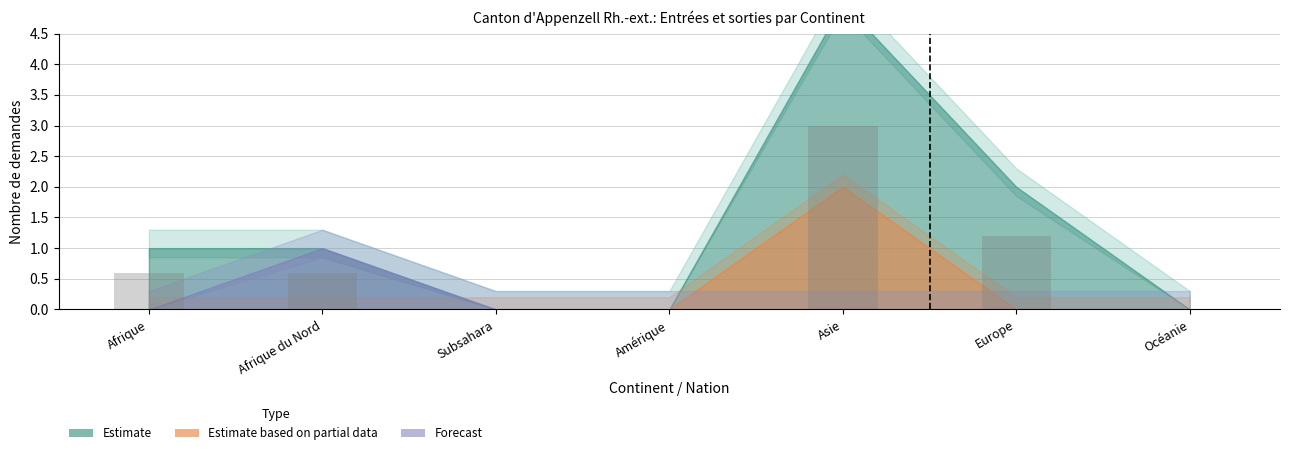

Reading left to right, list all the values displayed in this chart.

0.6	0.6	0.0	0.0	3.0	1.2	0.0